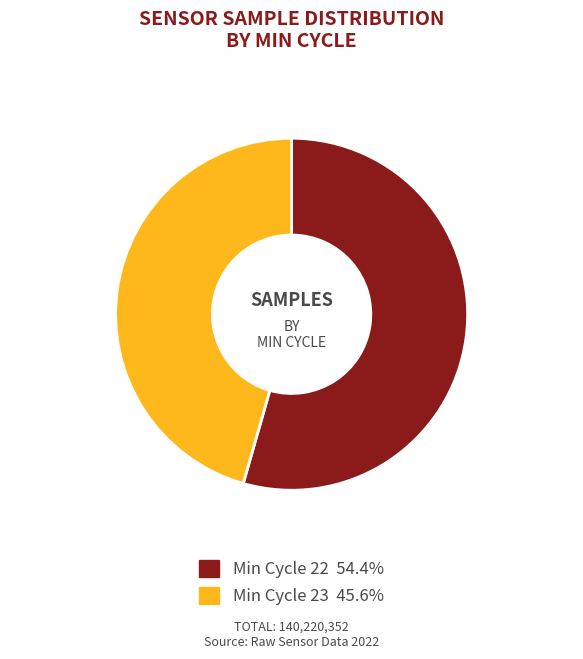

Is there any slice that represents more than half of the pie?

Yes